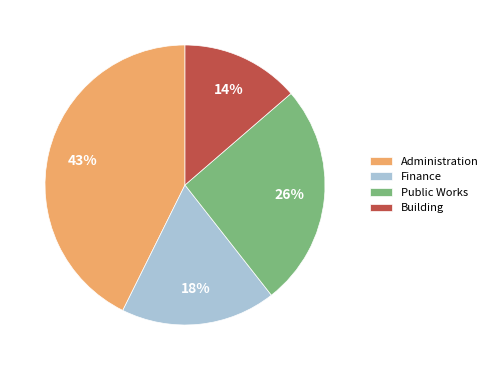

Is there any slice that represents more than half of the pie?

No